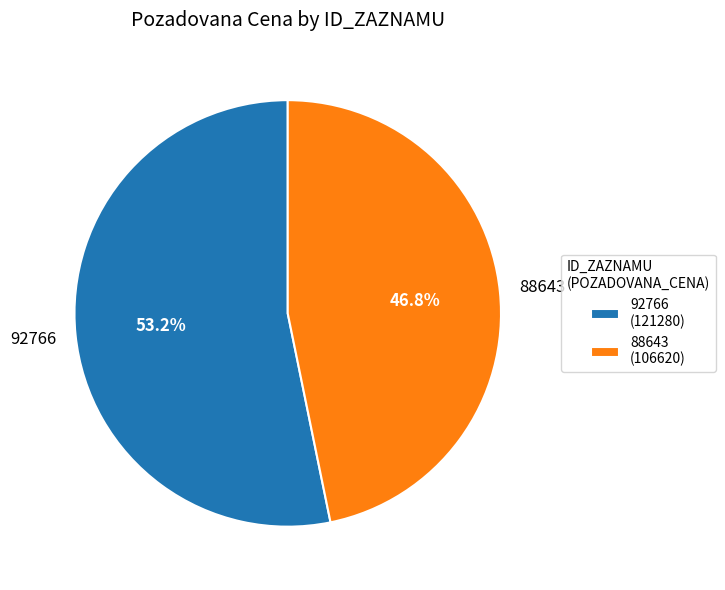

True or false: 88643 accounts for 47% of the total.

True